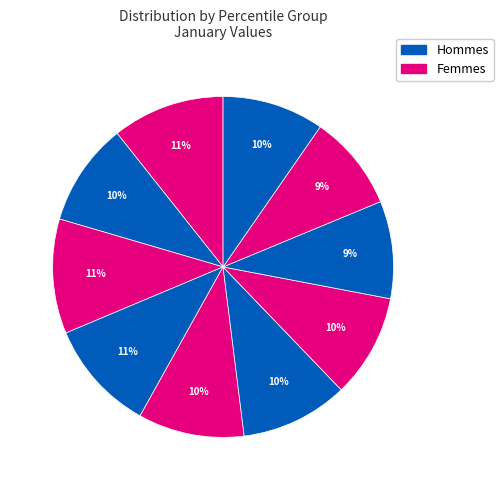

Count the number of slices in the pie.

10